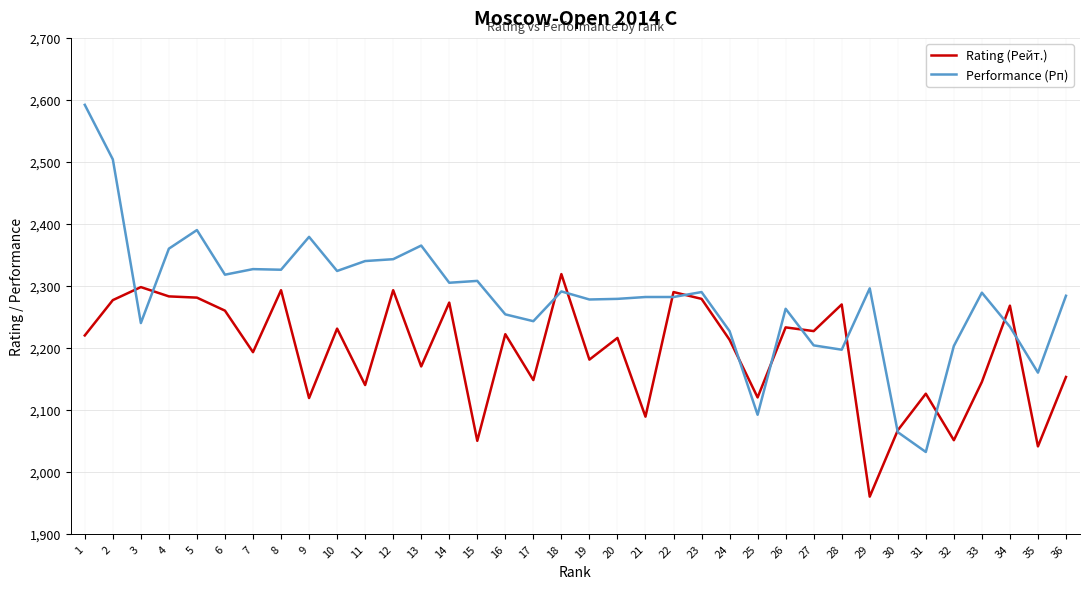

What is the sum of all Performance (Рп) values?

82165